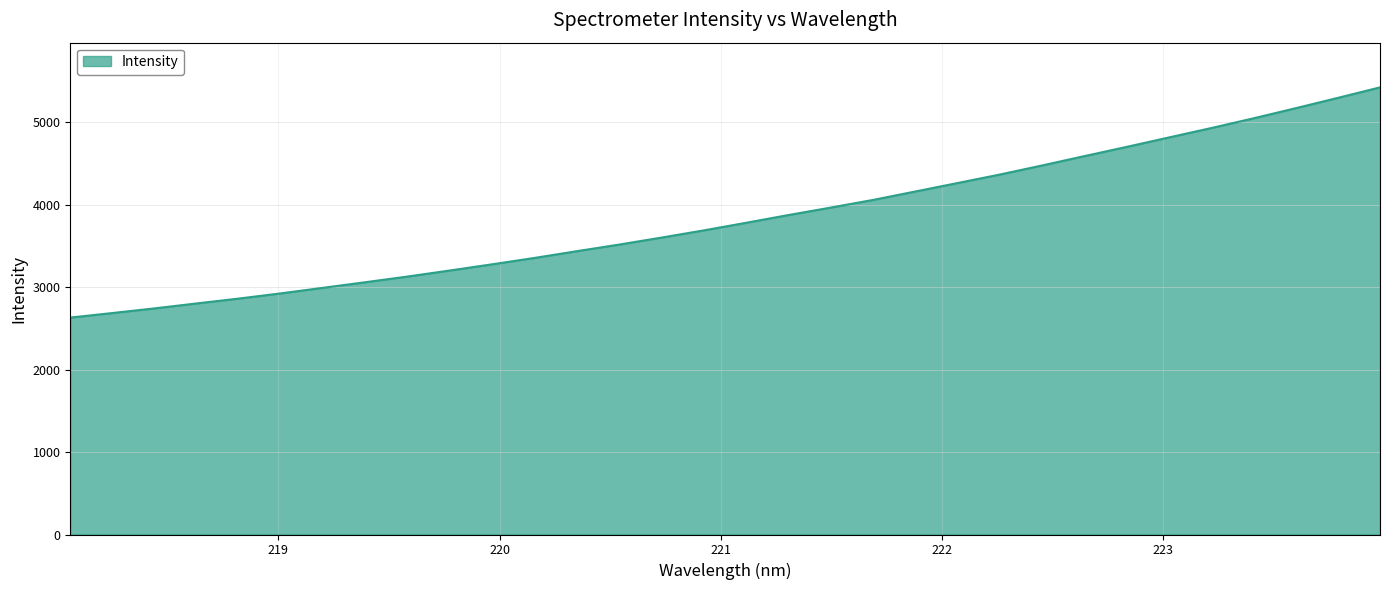

What is the maximum value shown in the chart?

5421.2